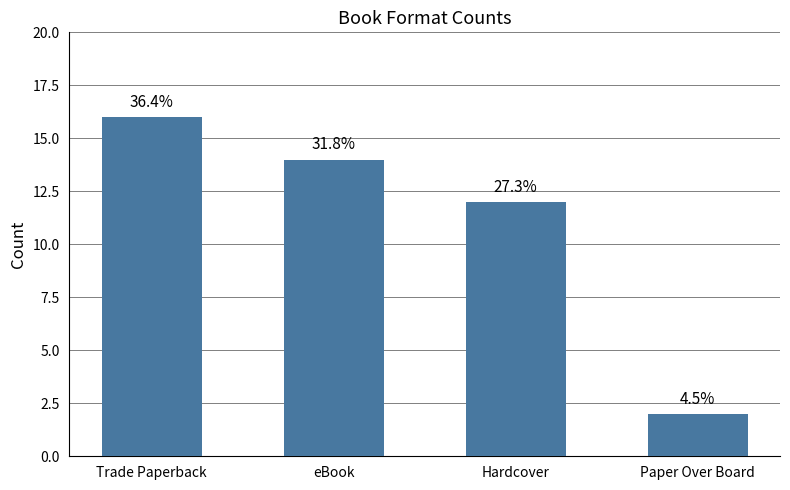

What is the label of the 4th bar from the left?

Paper Over Board